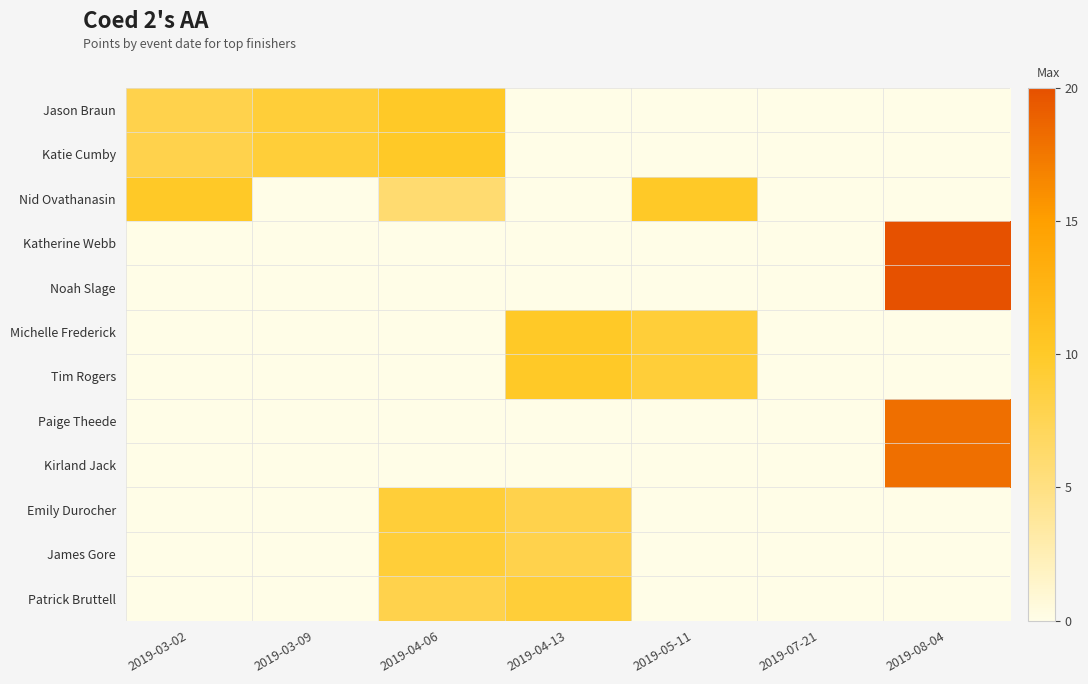

Count the number of categories in the chart.

7